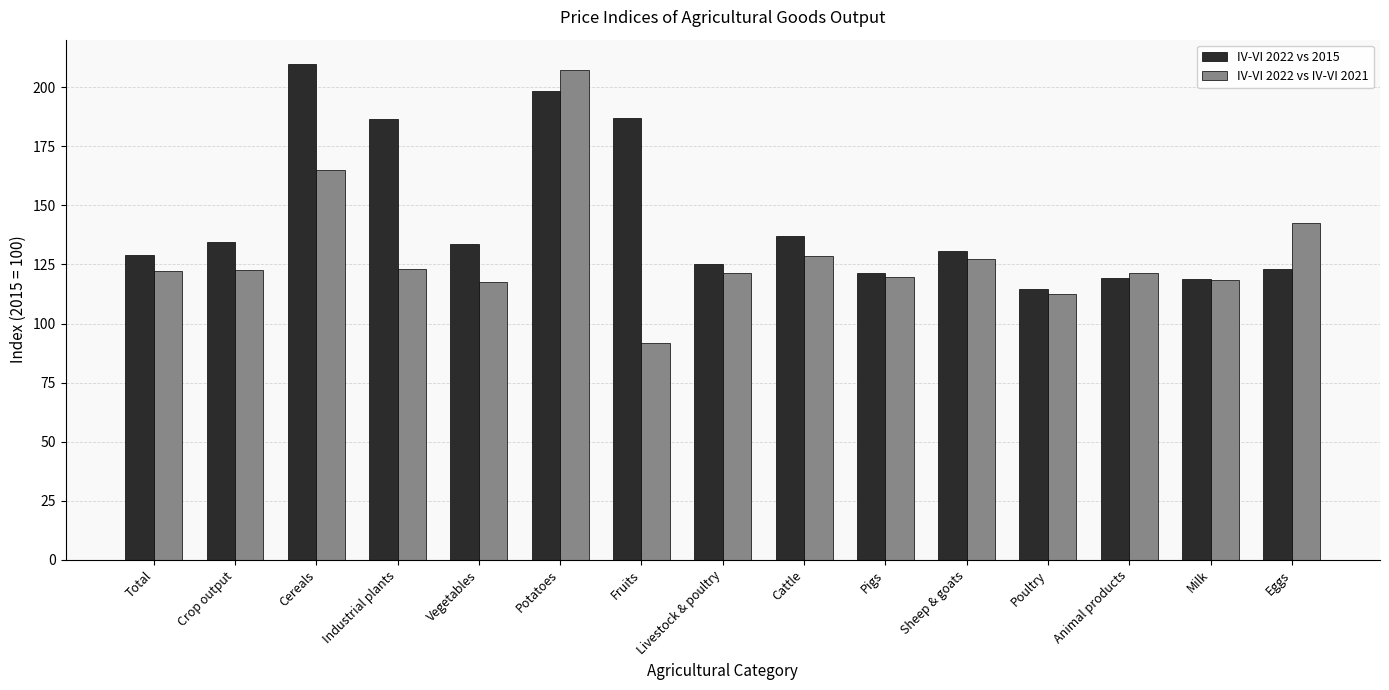

What is the sum of all IV-VI 2022 vs 2015 values?

2169.6